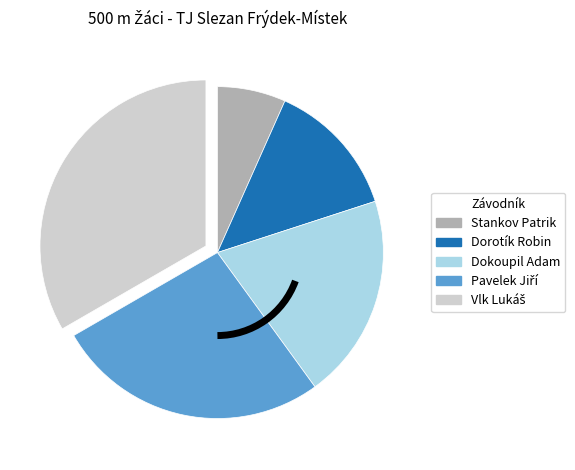

Does any single category account for the majority?

No